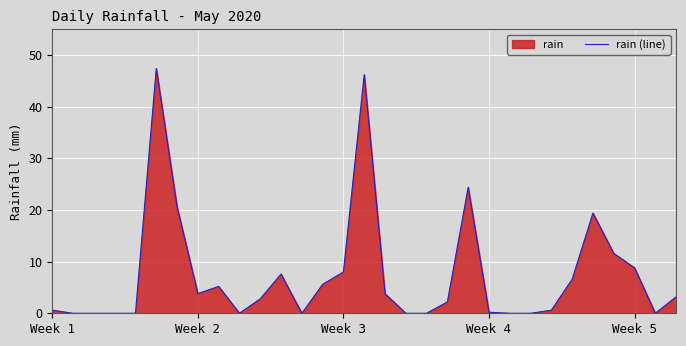

True or false: the data has more than 0 interior local peaks.

True